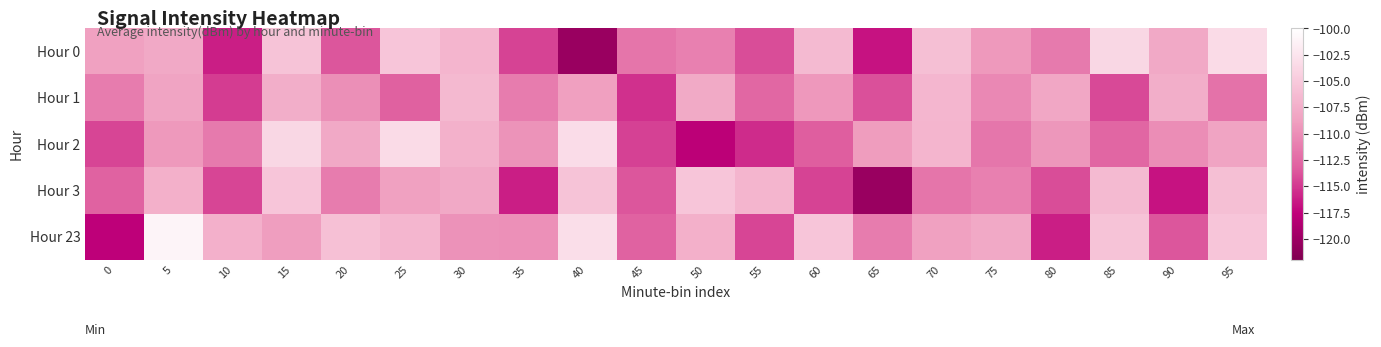

Between 45 and 50, which is larger?

50